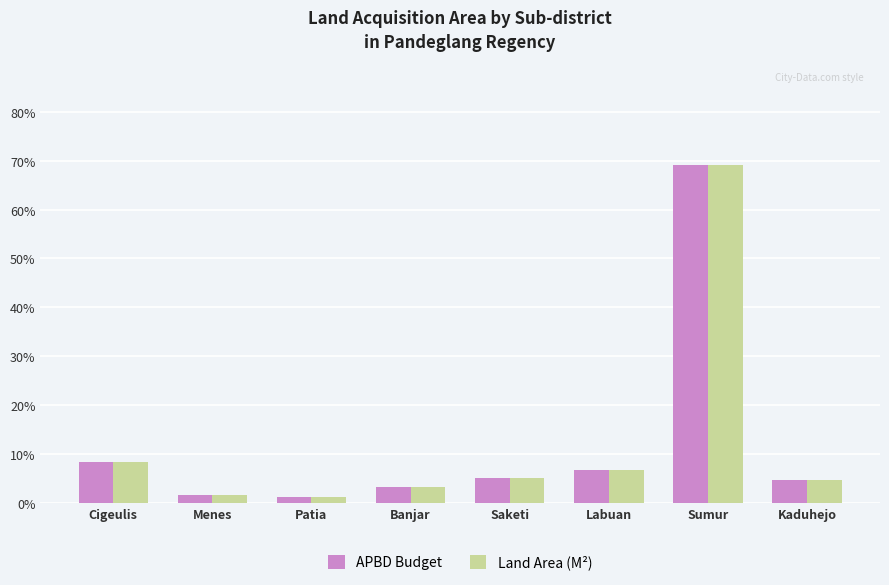

Reading left to right, list all the values displayed in this chart.

APBD Budget: 8.3	1.6	1.1	3.2	5.1	6.8	69.2	4.7
Land Area (M²): 8.3	1.6	1.1	3.2	5.1	6.8	69.2	4.7